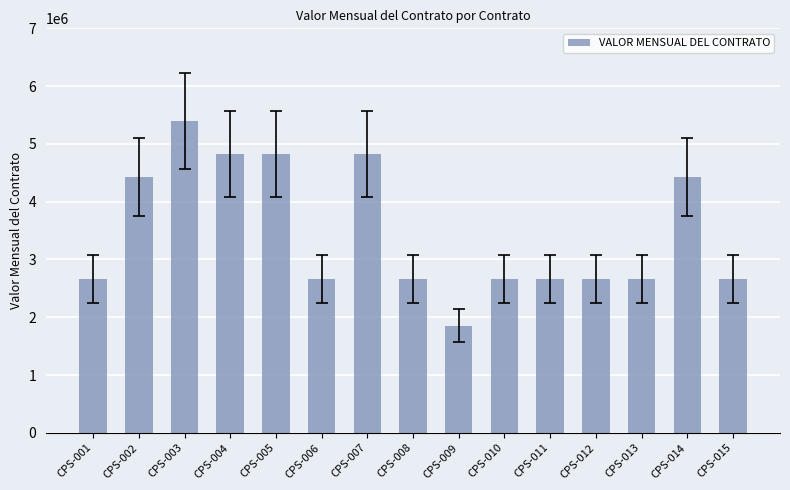

What is the value of the 10th bar from the left?

2663850